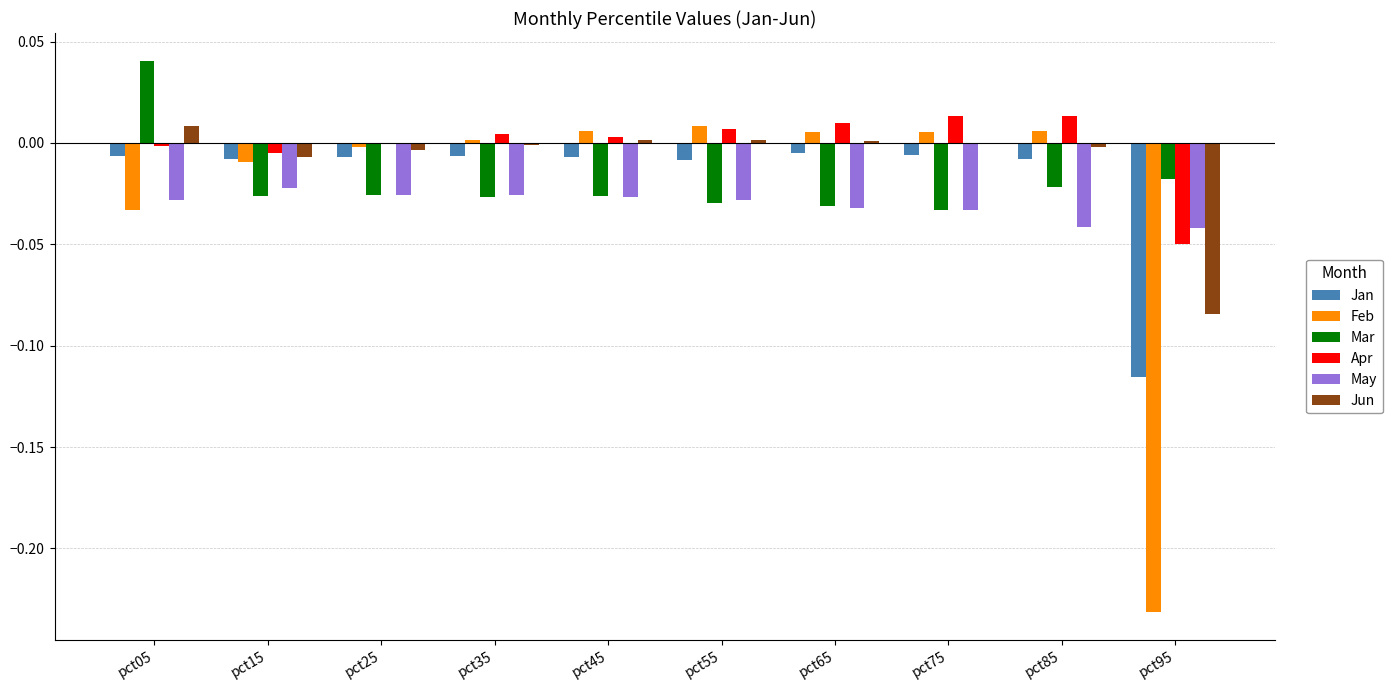

Which series has the largest total across all categories?

Apr